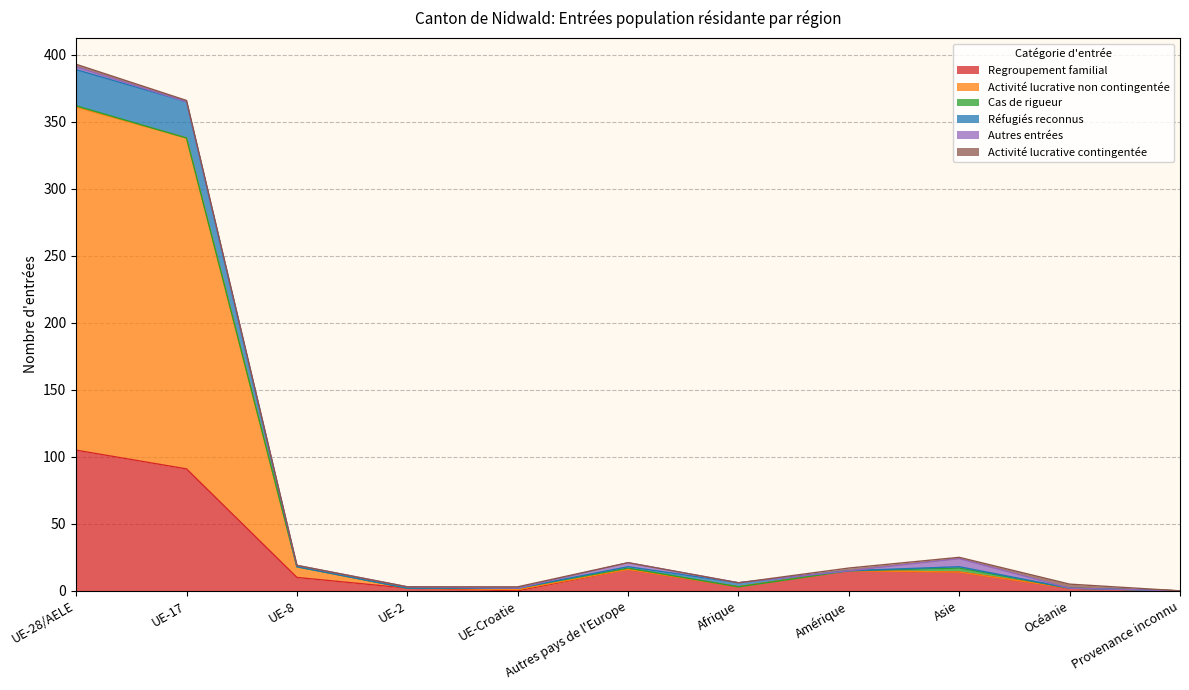

What is the highest value of the Regroupement familial series?

105